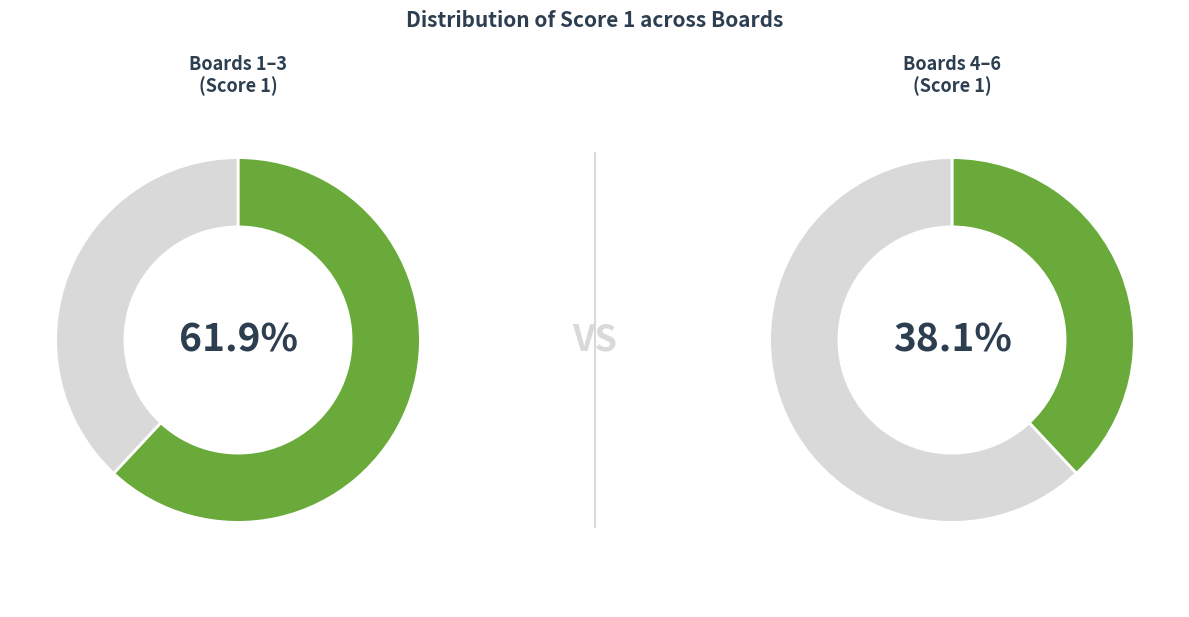

Does 4 represent more than half of the total?

No